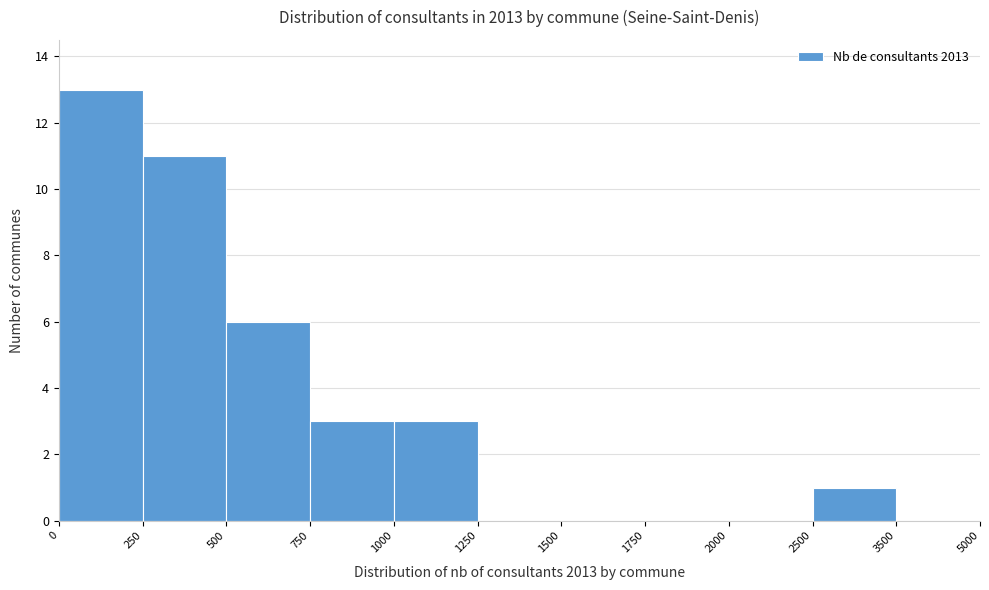

True or false: the data shows 8 at 0.

False